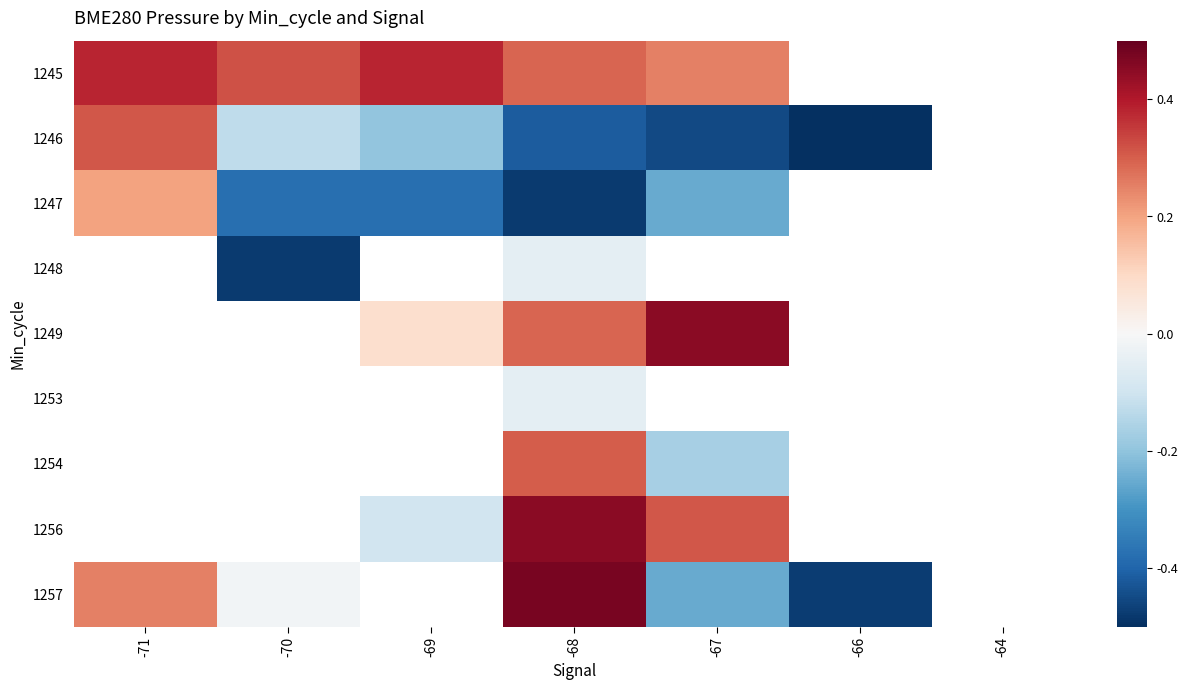

Which has a higher value, -67 or -68?

-68